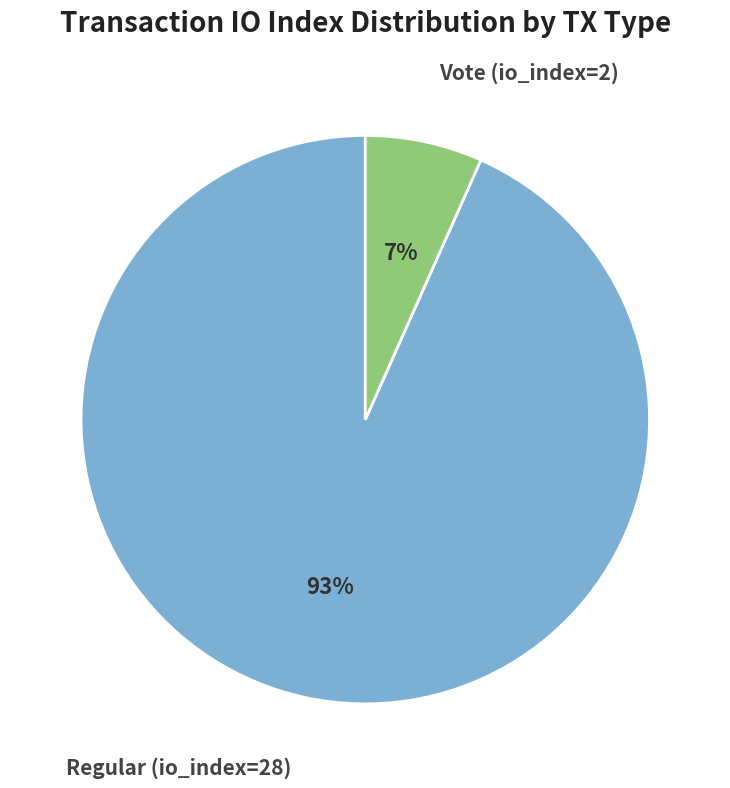

To the nearest percent, what is the combined percentage of Vote (io_index=2) and Regular (io_index=28)?

100%